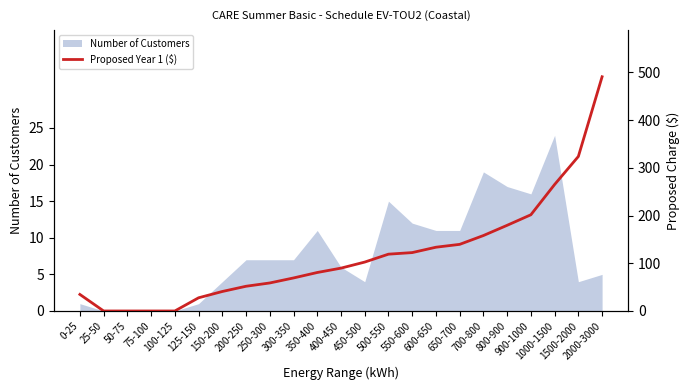

The chart shows a value of 560.1 at 1500-2000. True or false?

False